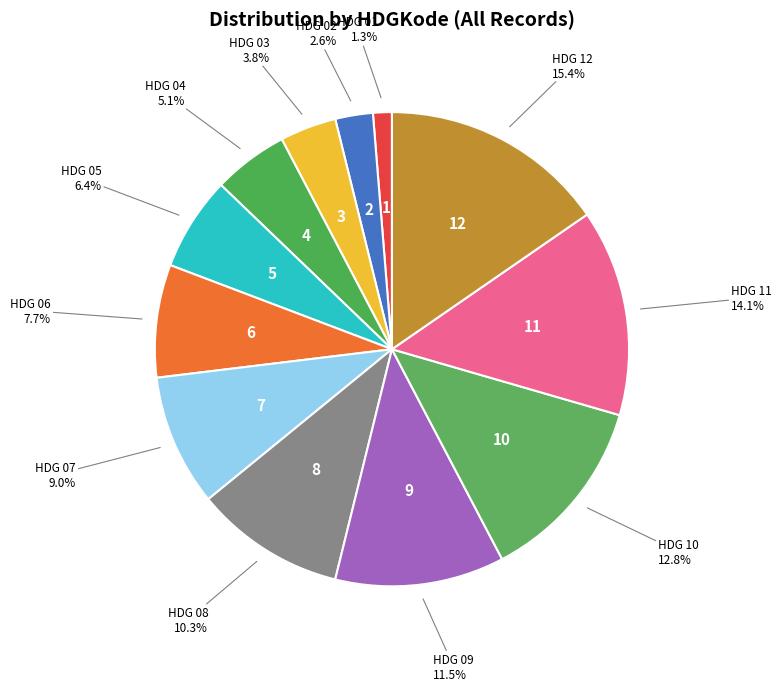

What percentage is the HDG 08 slice, to the nearest percent?

10%